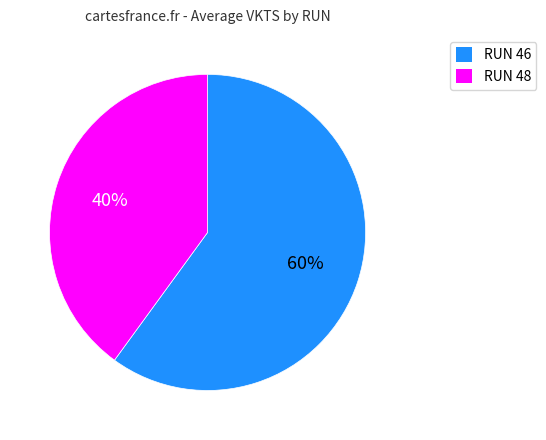

Which has a higher value, RUN 48 or RUN 46?

RUN 46